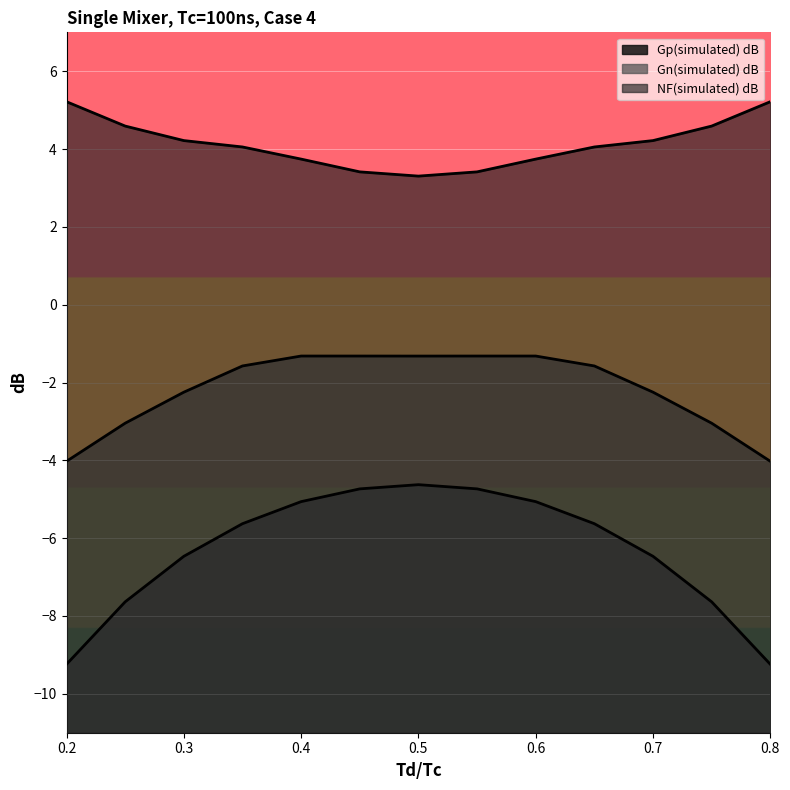

At which category does NF(simulated) dB reach its first local valley?

0.5